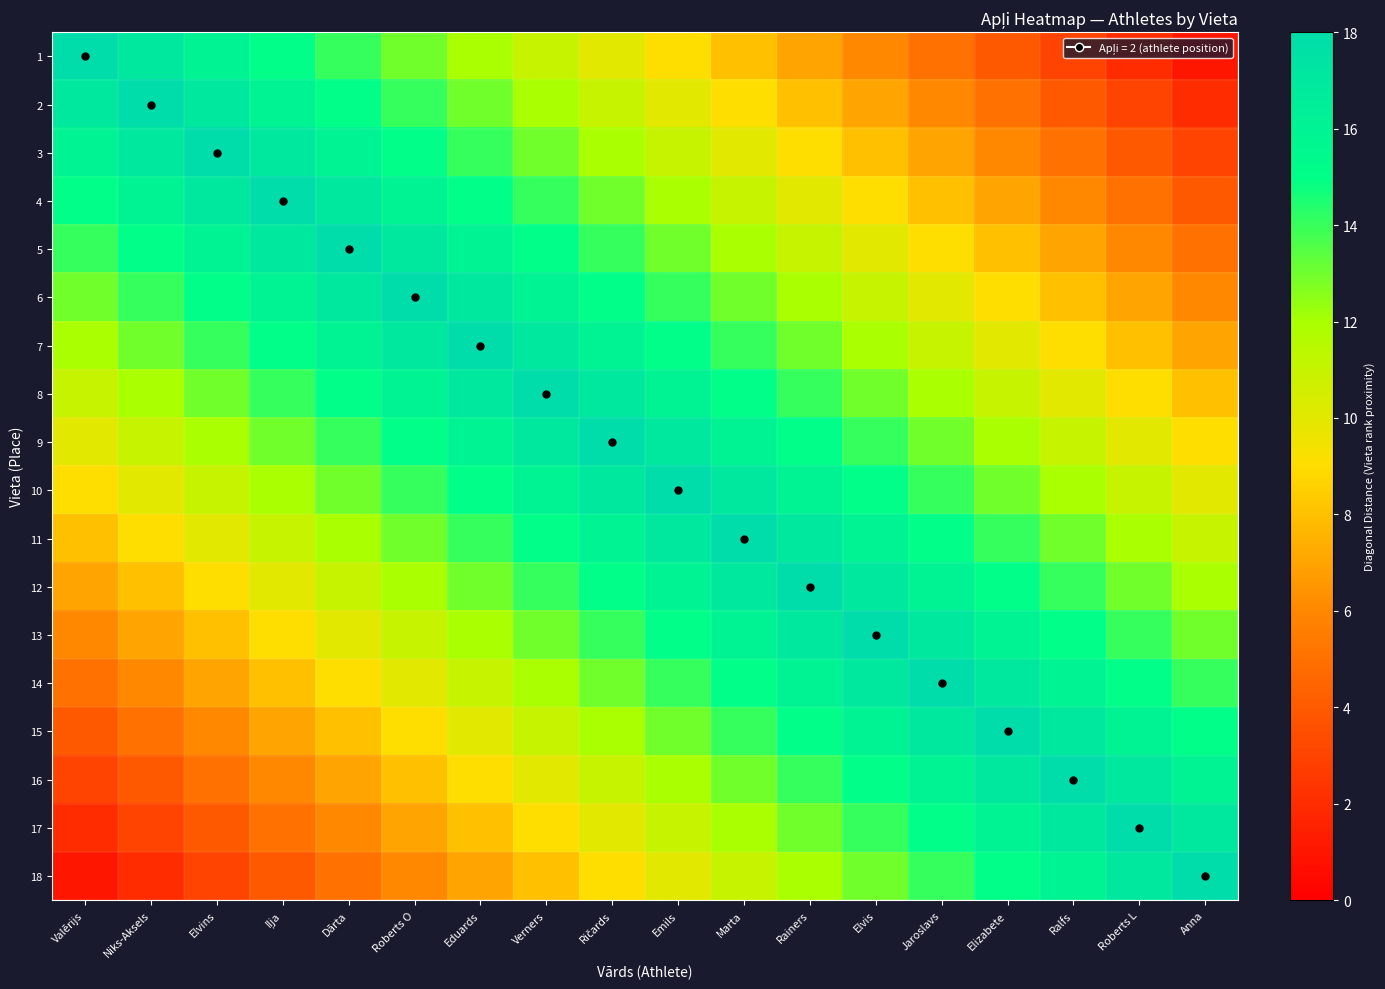

What is the total value across all series at Eduards?

237